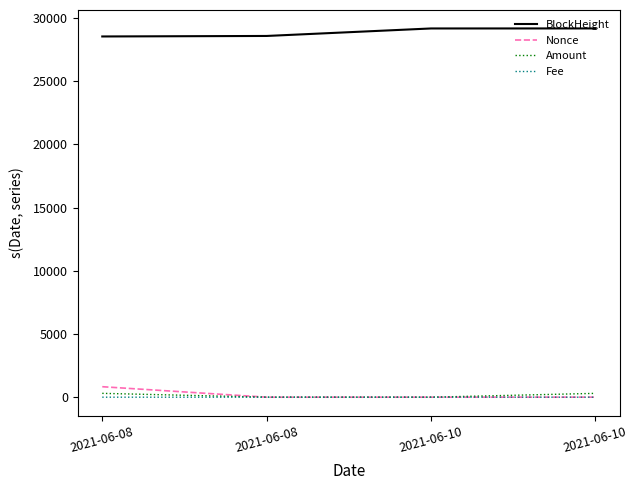

What is the difference between the Amount values at 2021-06-10 and 2021-06-10?

303.0